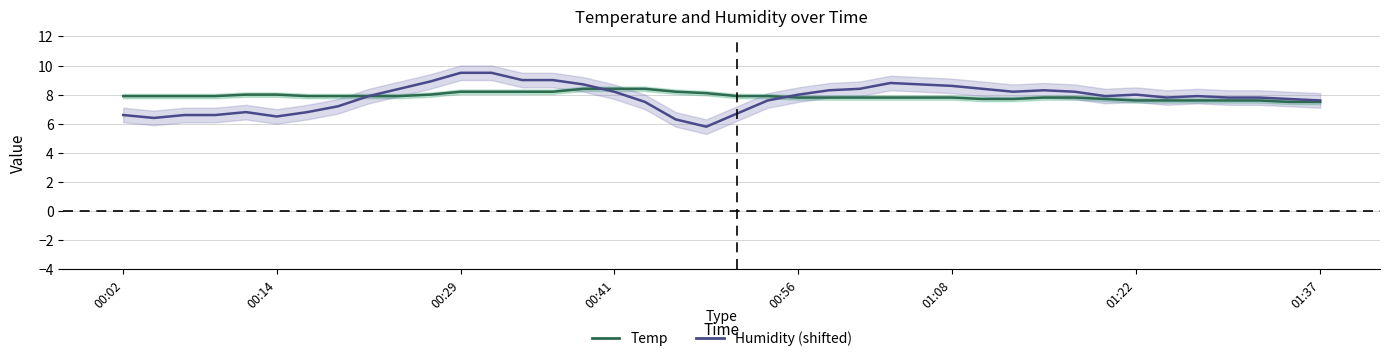

How many series are shown in this chart?

2